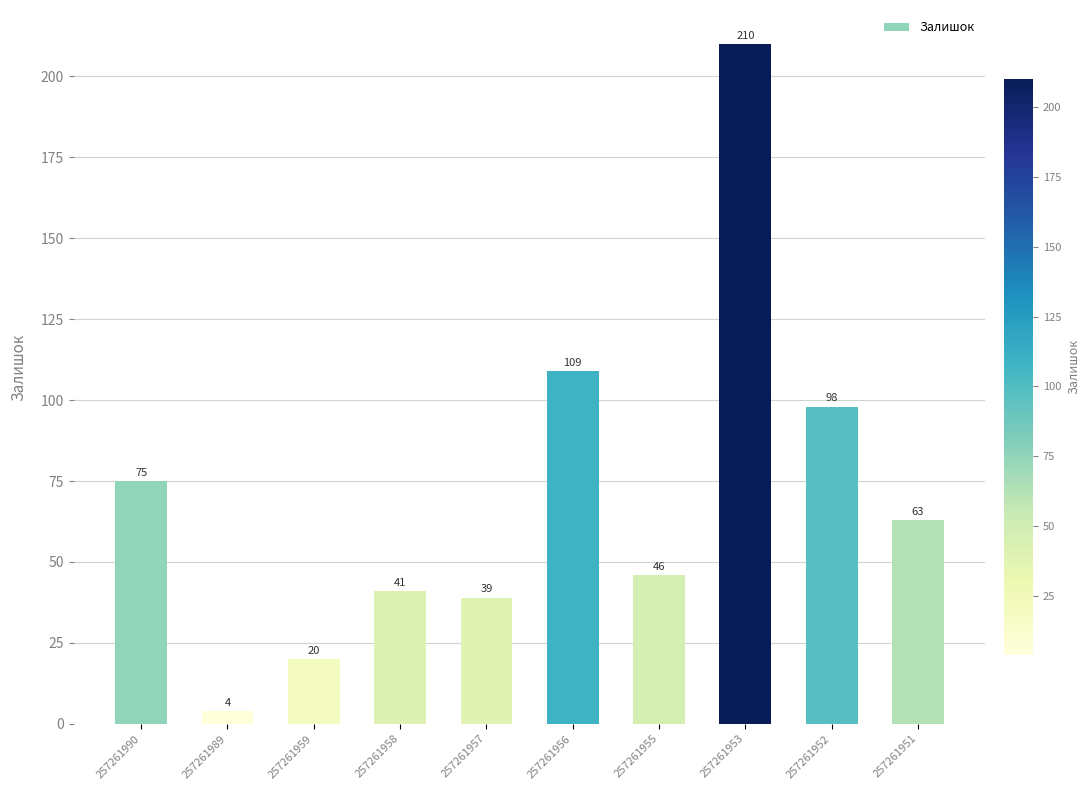

Does the chart contain stacked bars?

No